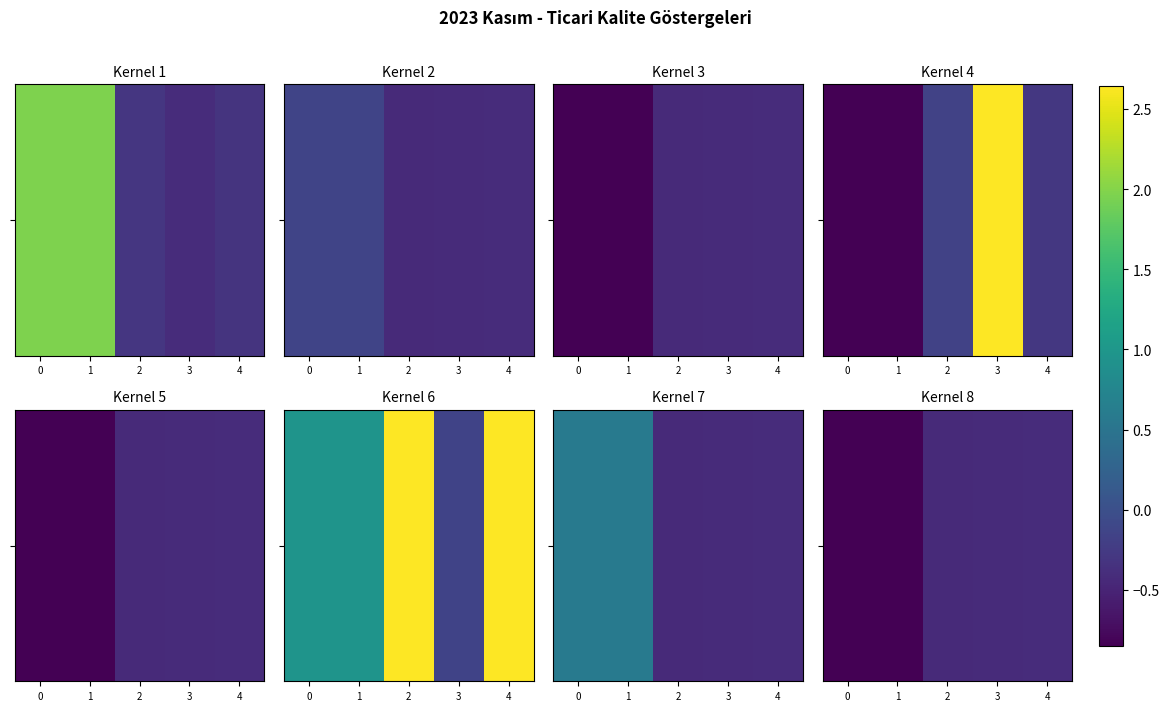

Rank the categories by value from lowest to highest.

0, 1, 2, 3, 4